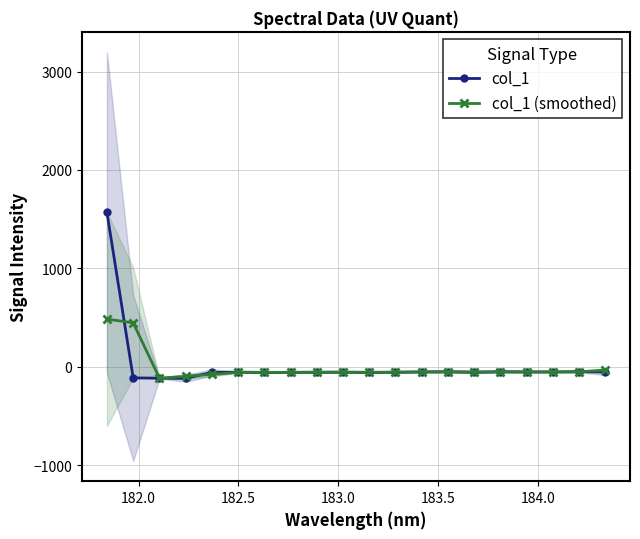

What is the sum of all col_1 values?

365.3